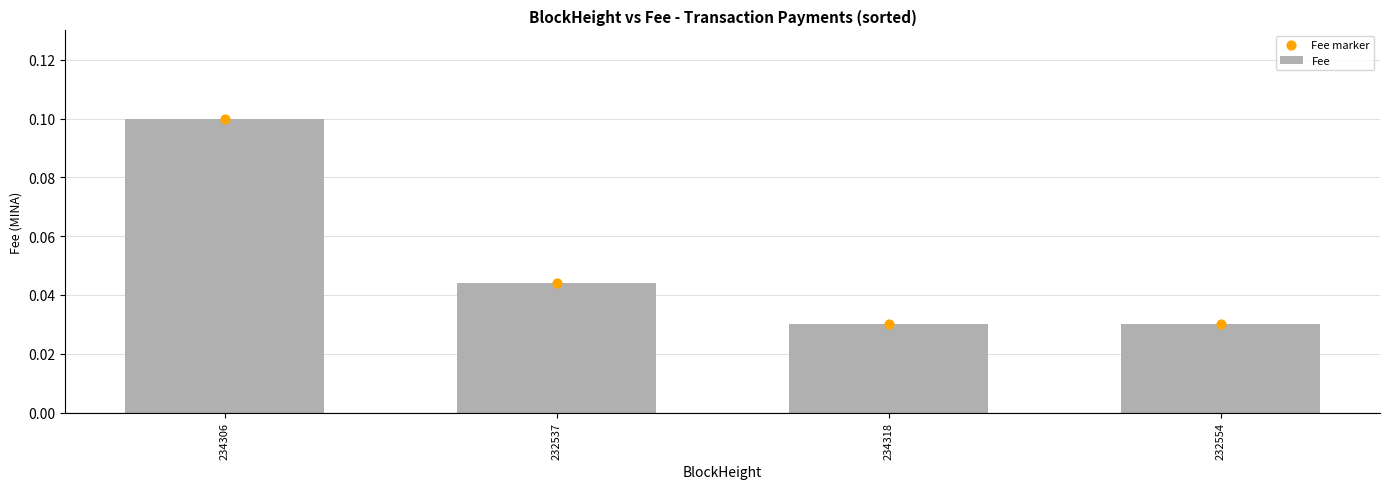

At which category is the sum across all series the highest?

234306